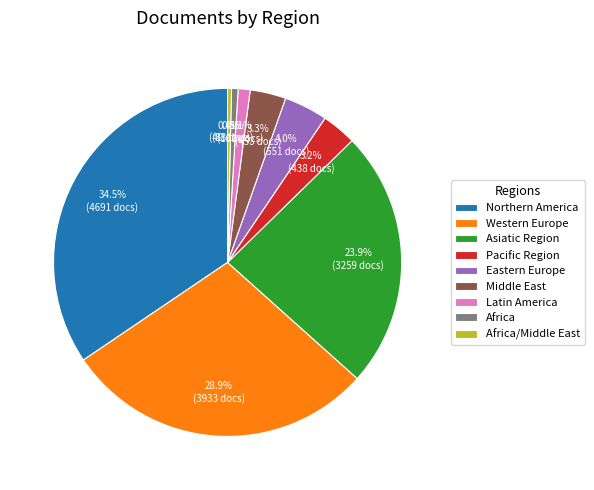

Approximately how many times larger is the value at Western Europe compared to Asiatic Region?

1.2